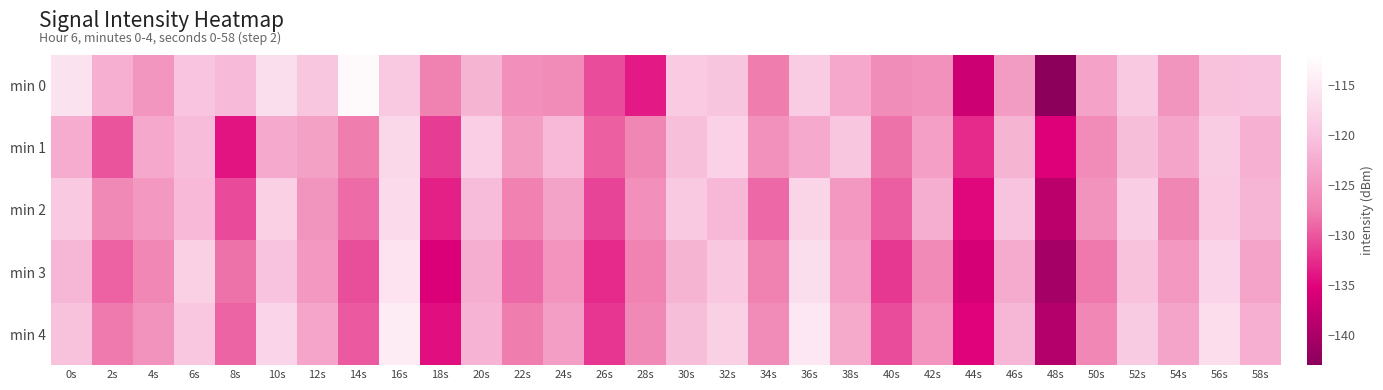

What is the greatest value displayed?

-112.7